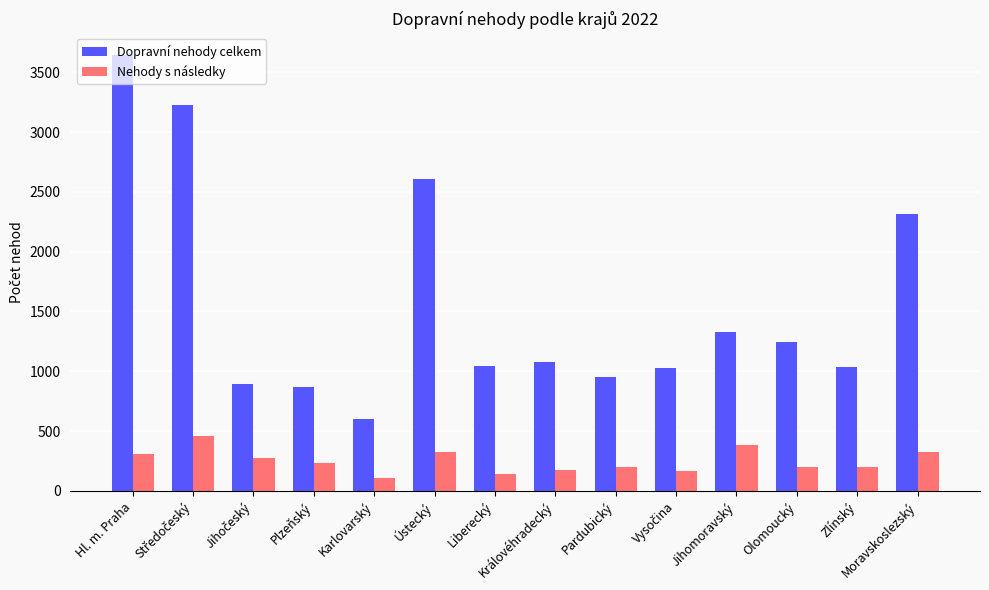

The value of Nehody s následky at Ústecký is 324. True or false?

True